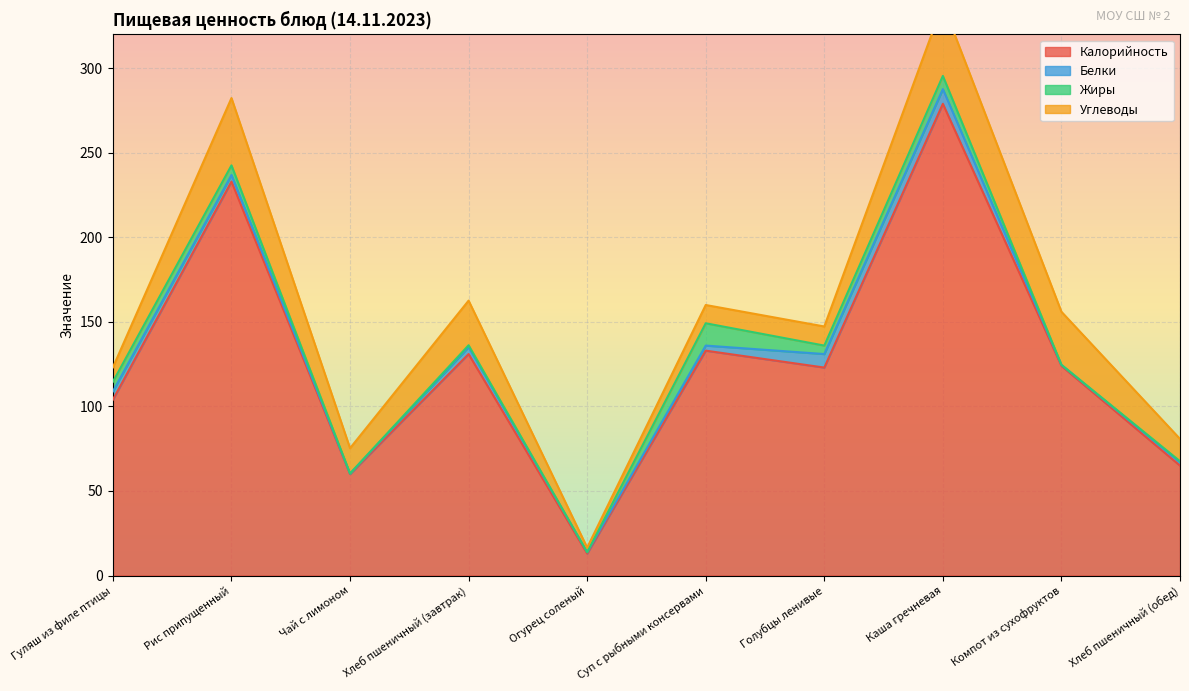

At Чай с лимоном, list the series in order from smallest to largest.

Жиры, Белки, Углеводы, Калорийность